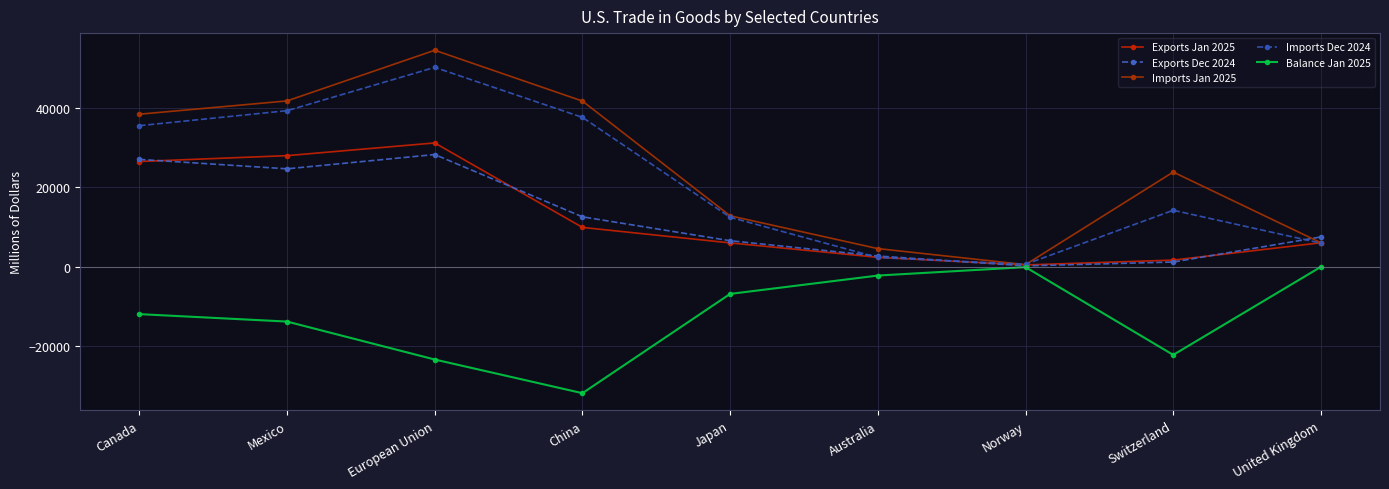

What is the label of the 3rd point from the right?

Norway